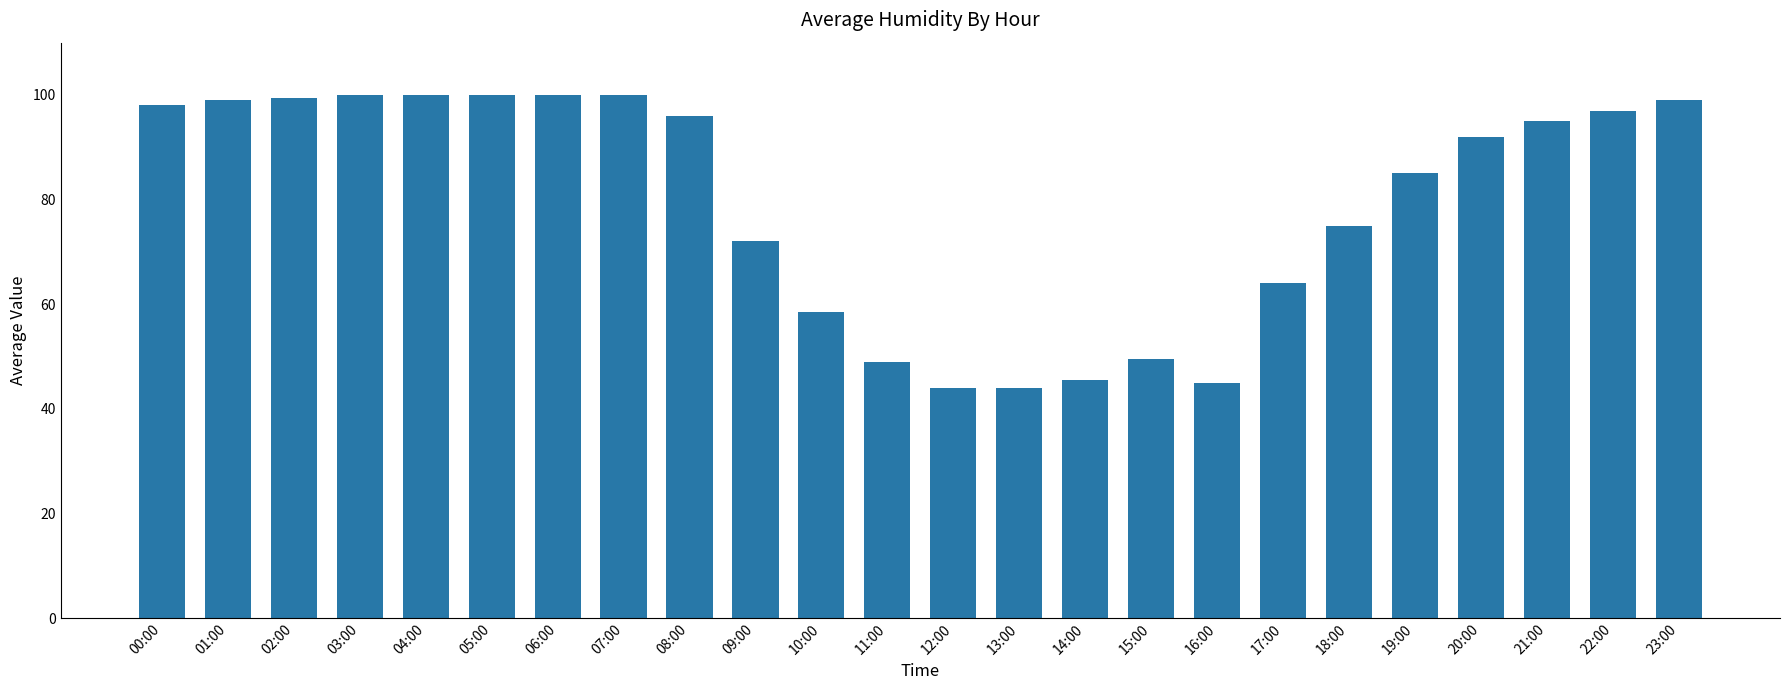

The value at 04:00 is 100.0. True or false?

True